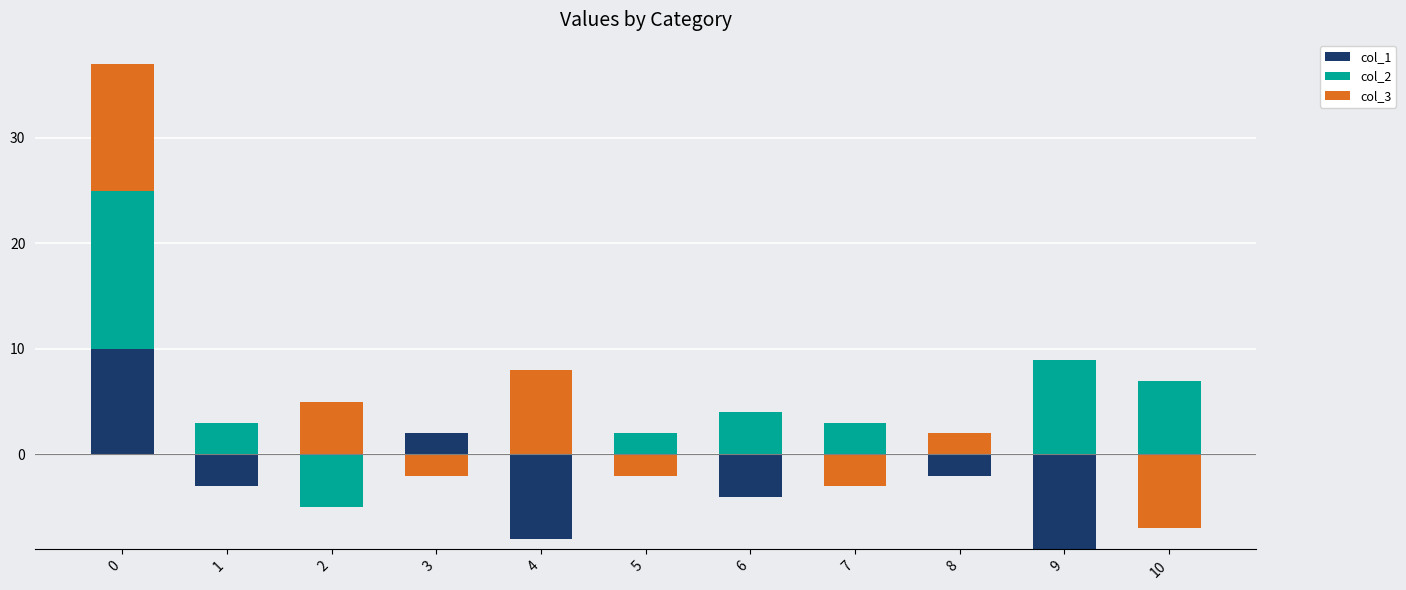

Which series has the widest spread of values?

col_2